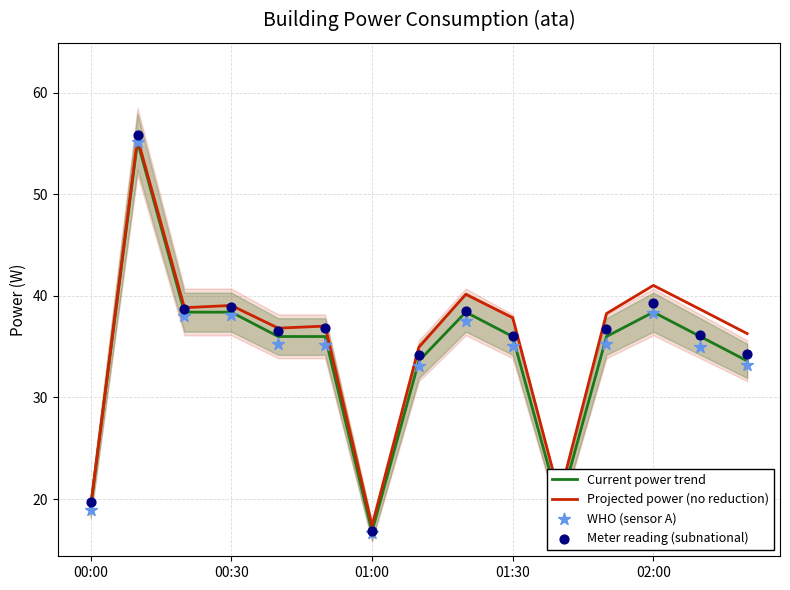

What are all the series names shown in the legend?

Current power trend, Projected power (no reduction), WHO (sensor A), Meter reading (subnational)